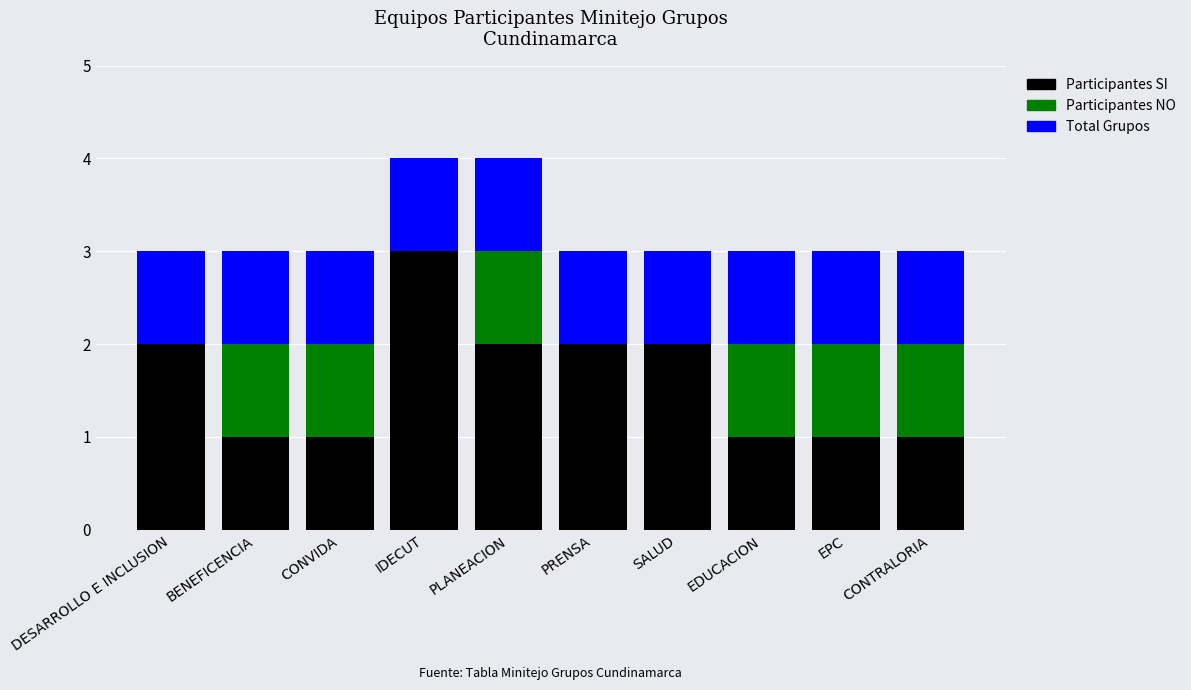

The value of Participantes SI at PLANEACION is 3. True or false?

False